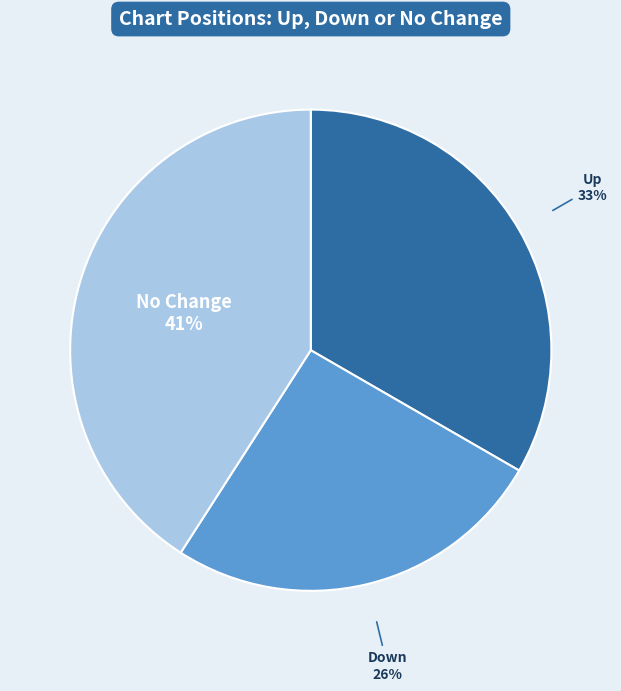

Is the sum of Down and Up greater than half?

Yes